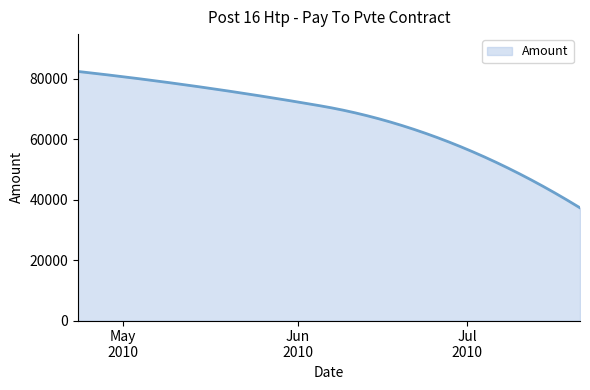

What is the smallest value displayed?

37314.0